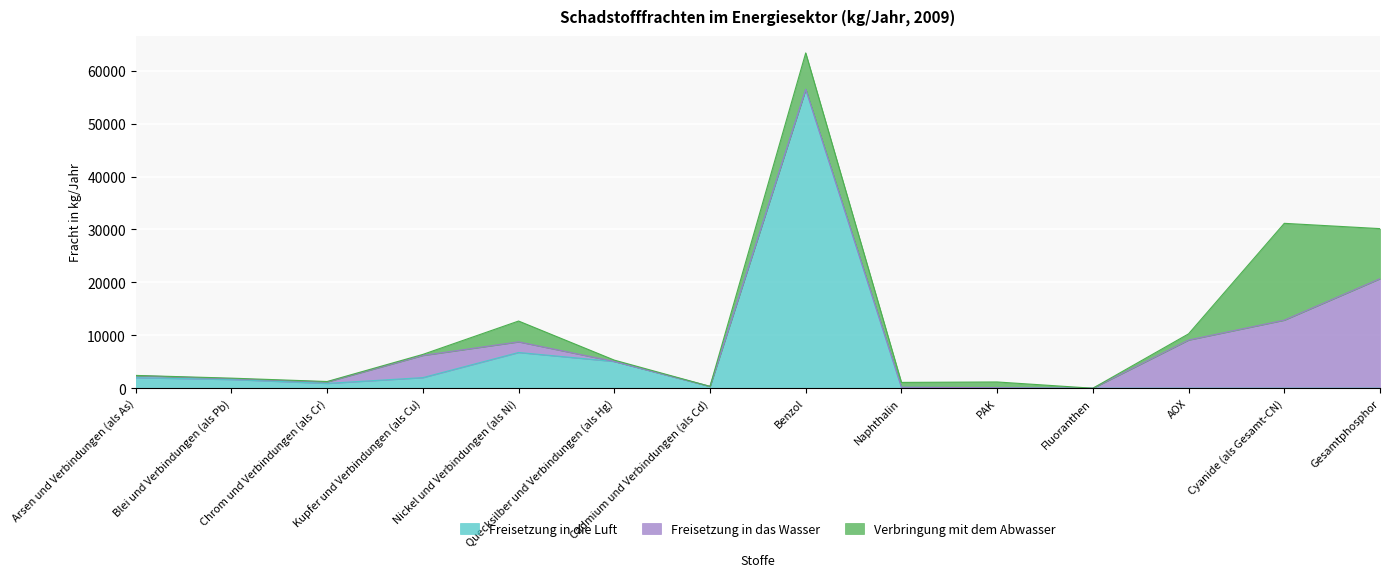

How many lines are shown in the chart?

3